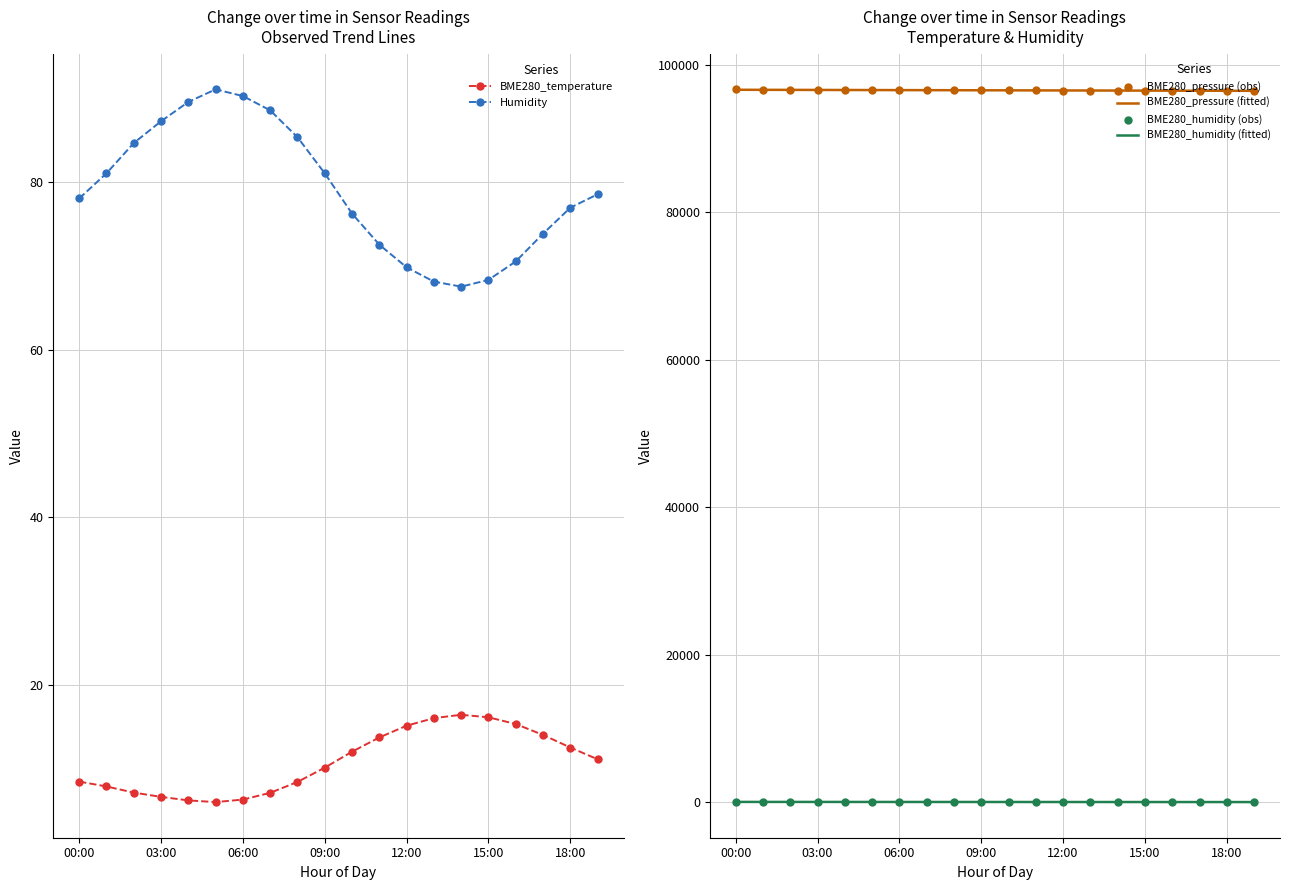

Which series reaches the maximum Y coordinate?

BME280_pressure (obs)